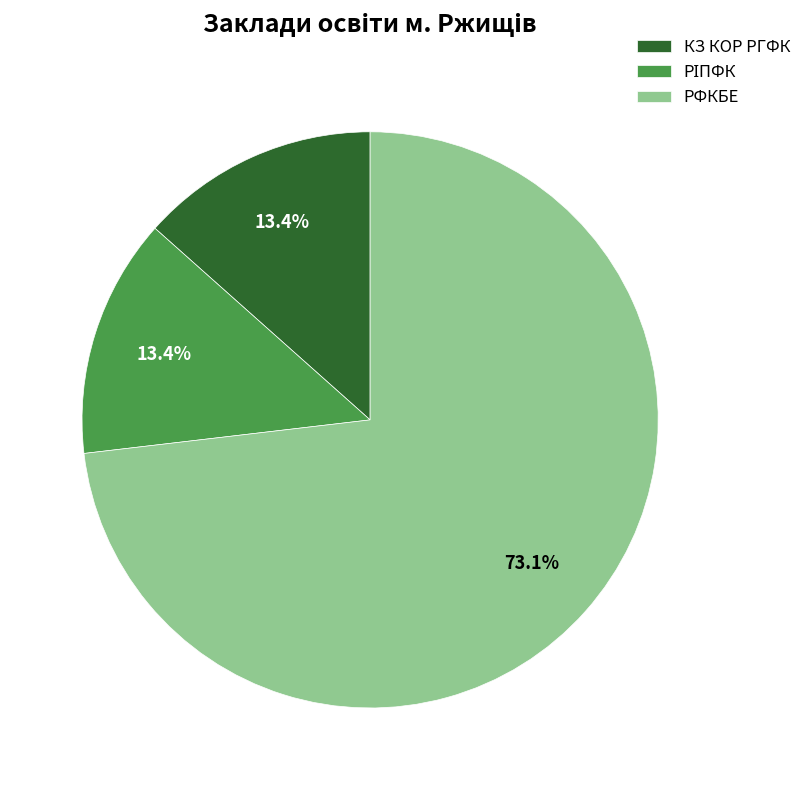

What portion of the pie excludes КЗ КОР РГФК?

86.6%